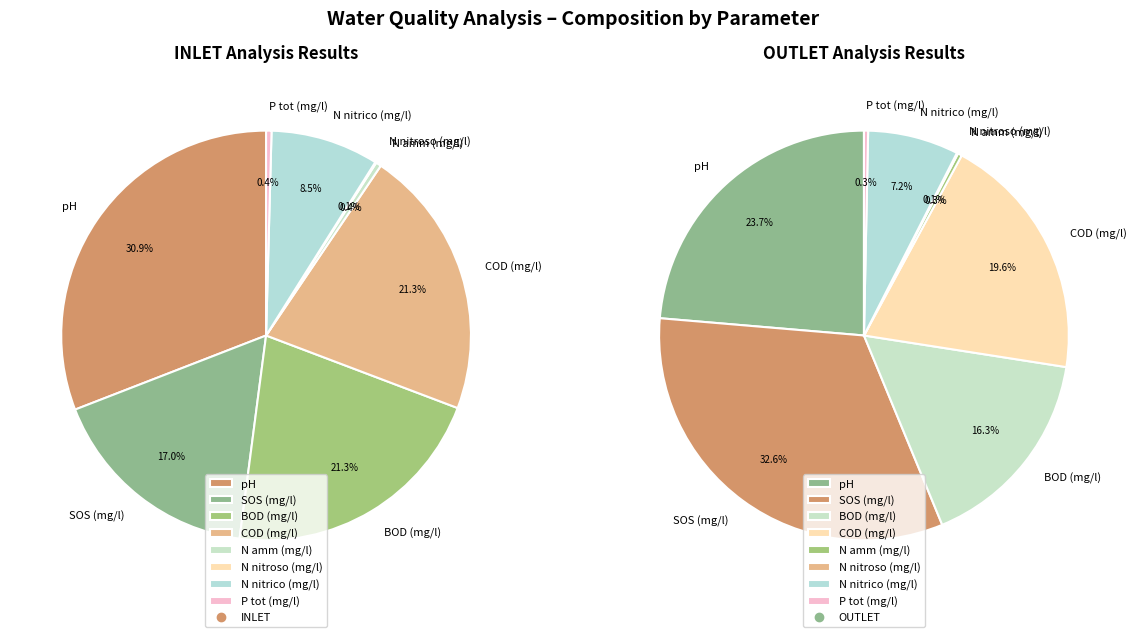

How many segments does this pie chart have?

8